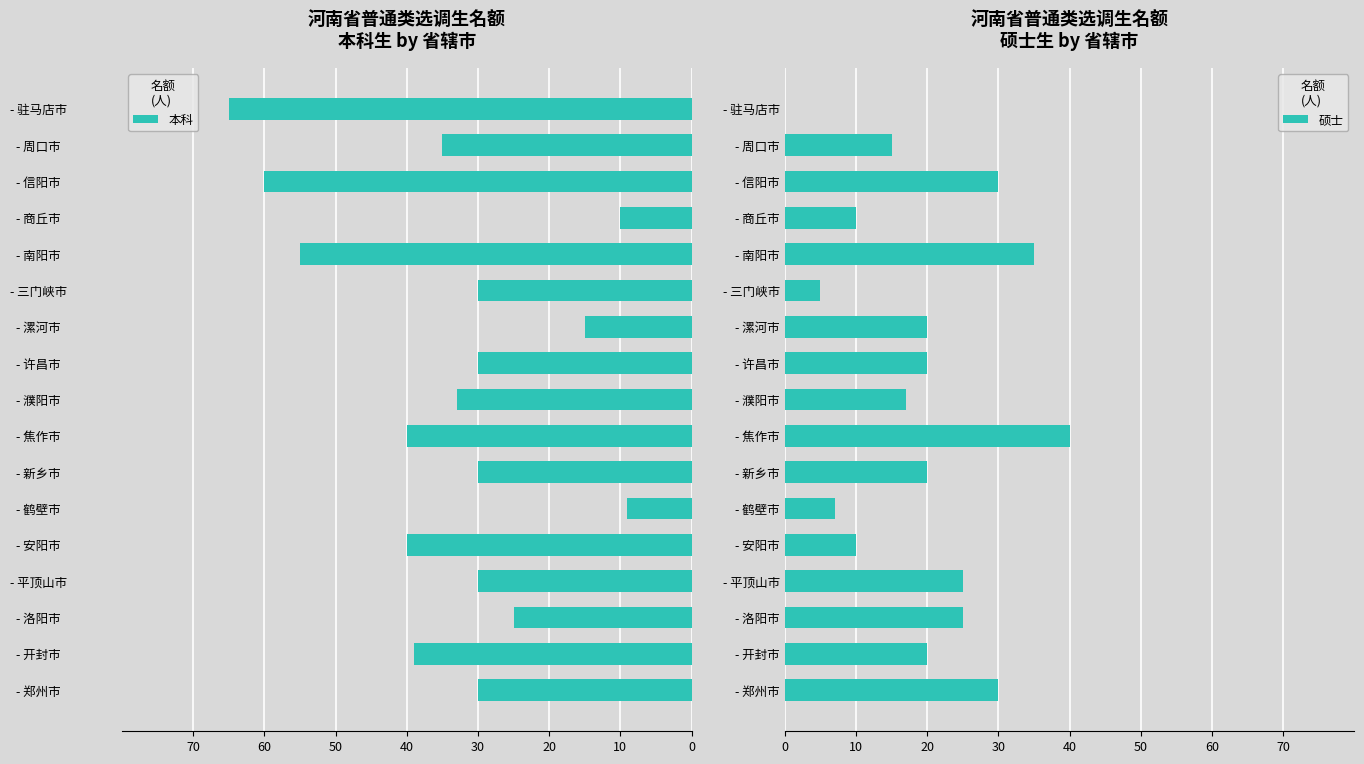

The value of 硕士 at - 漯河市 is 20. True or false?

True